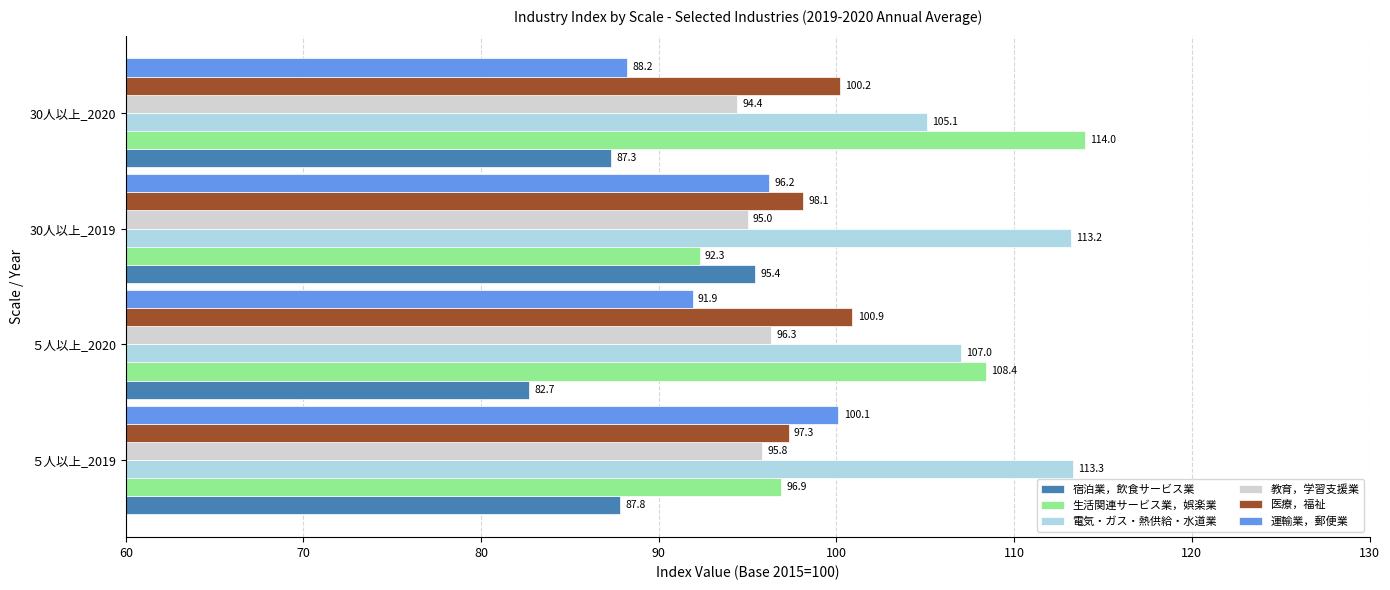

What is the difference between the second highest and second lowest values in the 宿泊業，飲食サービス業 series?

0.5